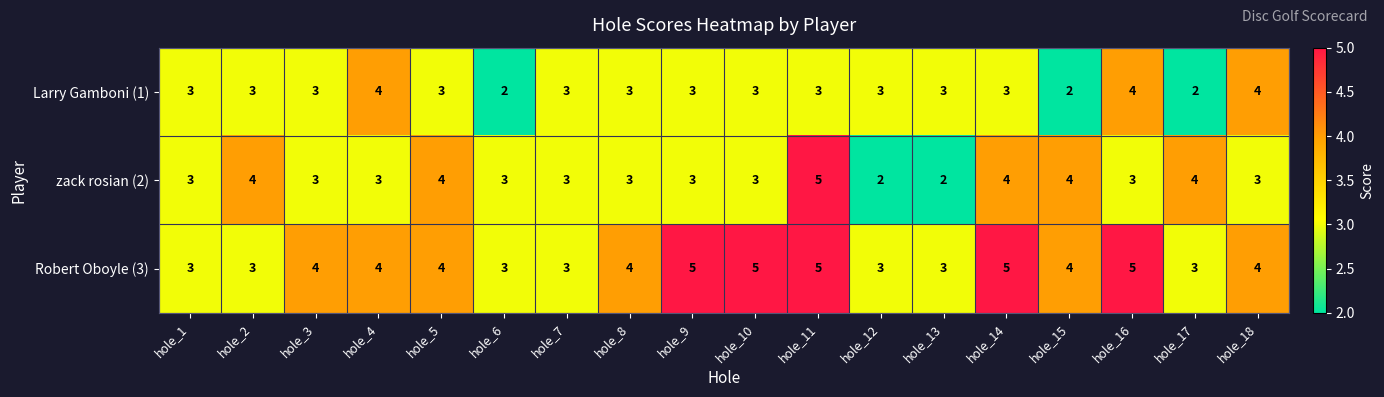

What is the approximate value of Larry Gamboni (1) at hole_7?

3